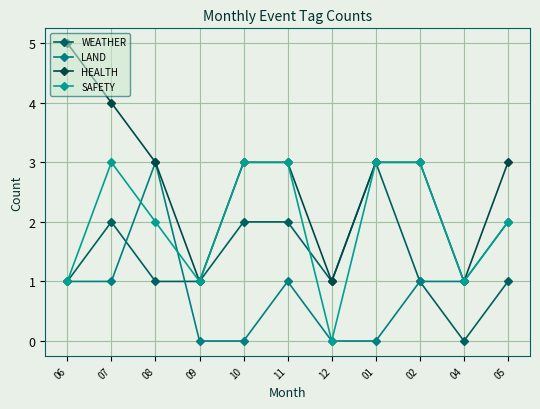

Is it true that SAFETY equals 1 at 08?

False